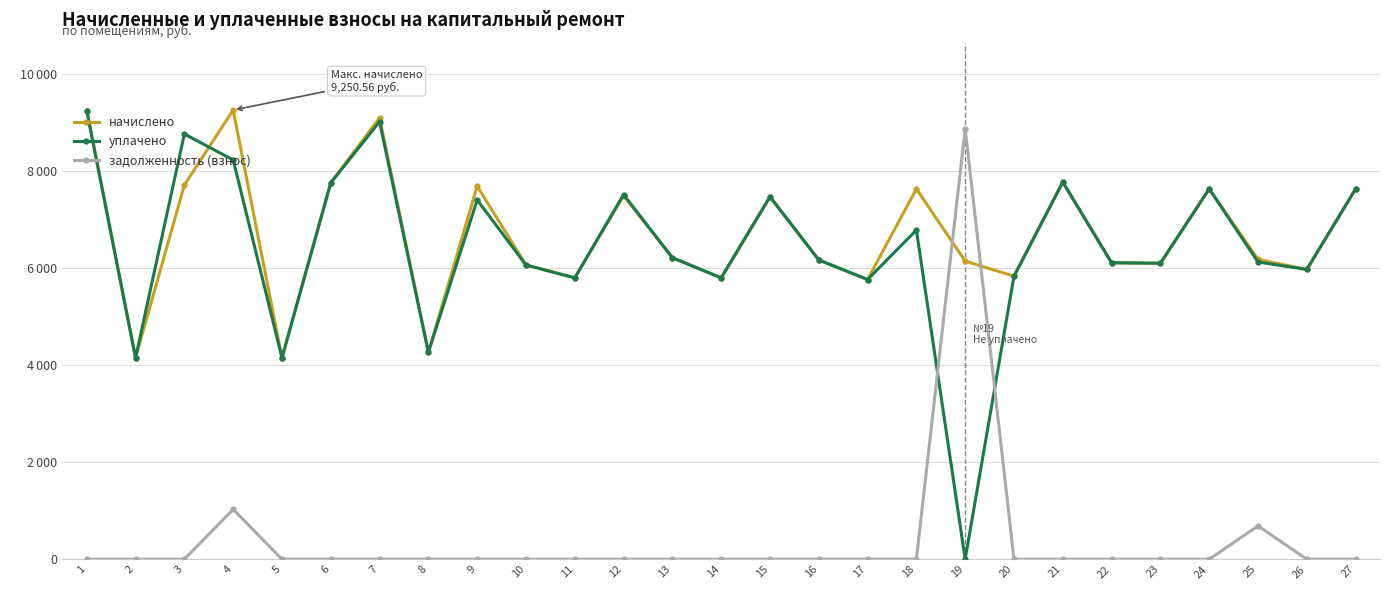

How many times do задолженность (взнос) and начислено cross each other?

2